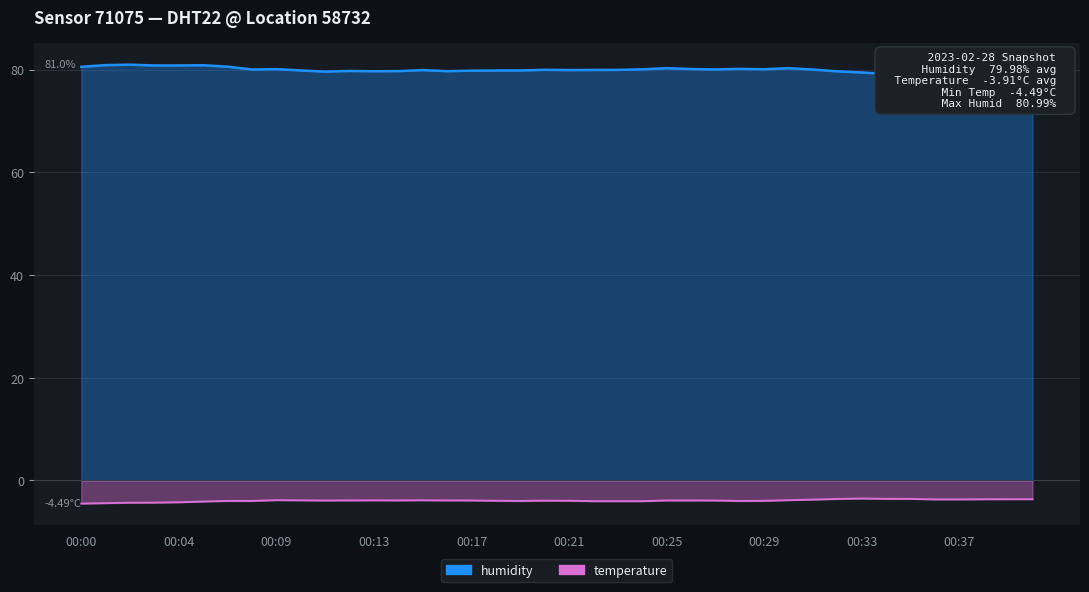

What is the highest value of the humidity series?

81.0